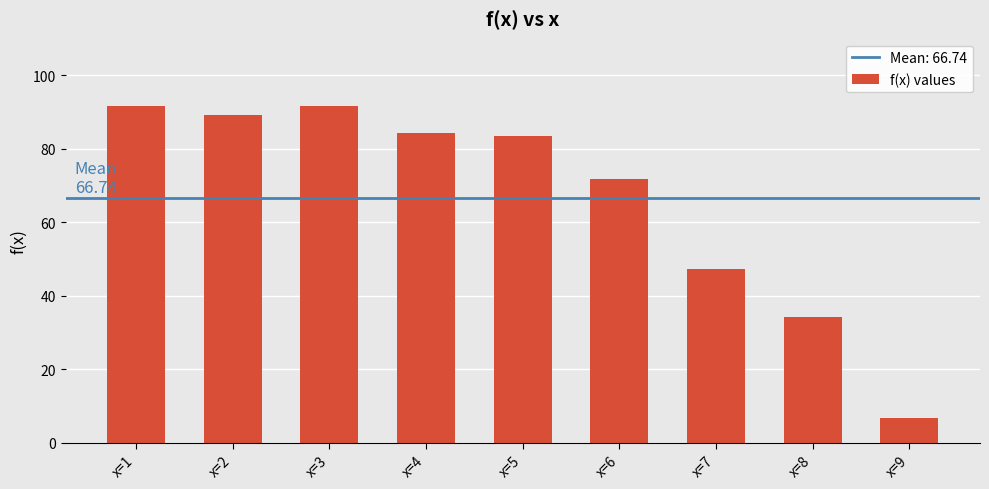

At which category does the chart reach its minimum across all series?

x=9